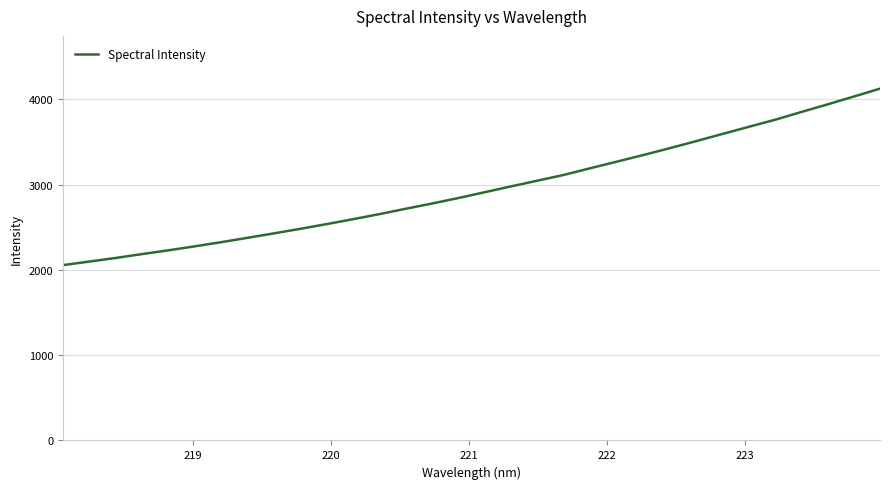

What is the greatest value displayed?

4125.0